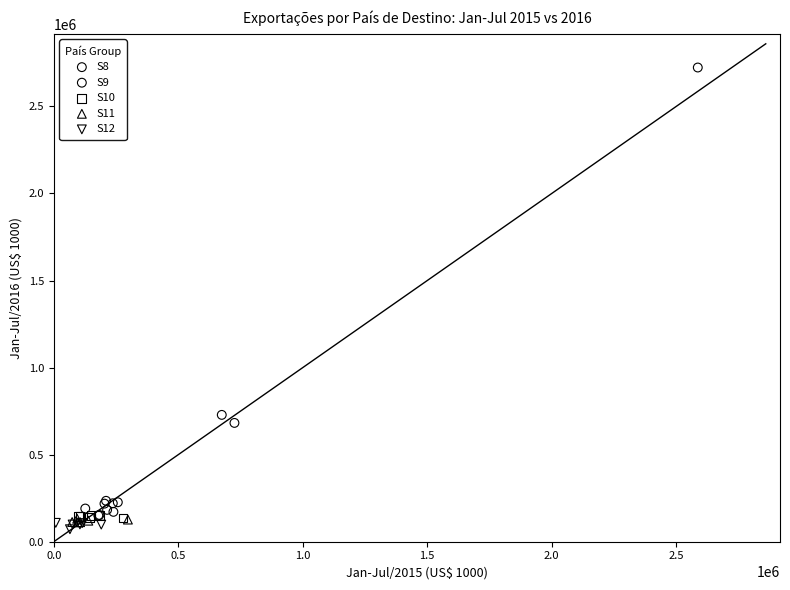

Which series reaches the minimum Y coordinate?

S12